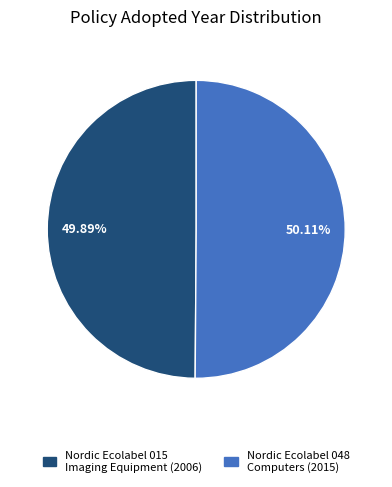

Do Nordic Ecolabel 015 Imaging Equipment and Nordic Ecolabel 048 Computers together represent more than half of the pie?

Yes